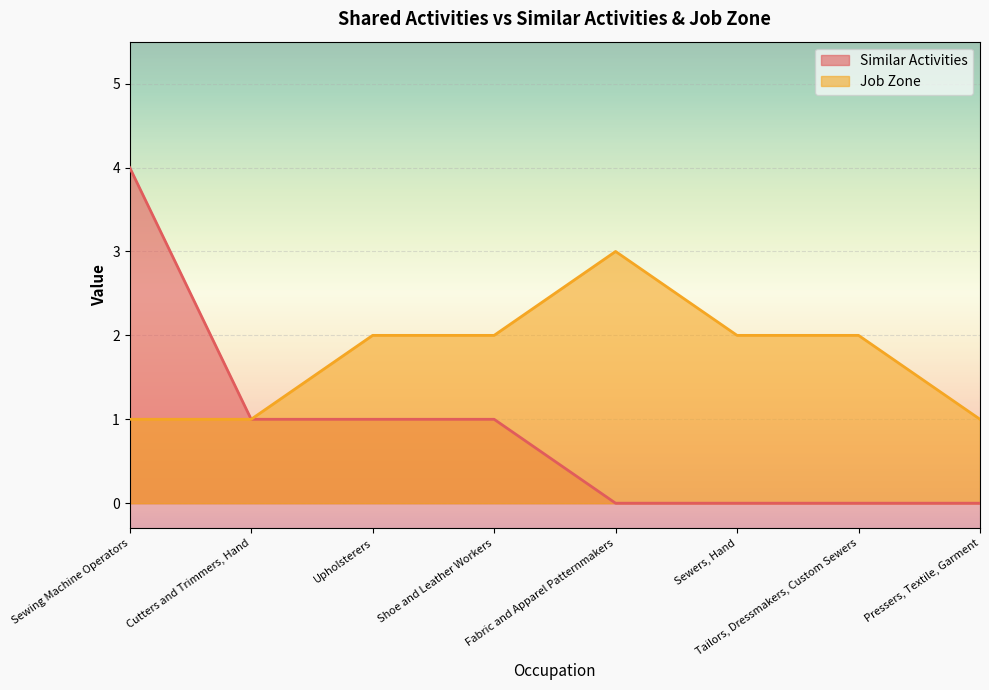

List the series in order of their peak value, highest first.

Similar Activities, Job Zone